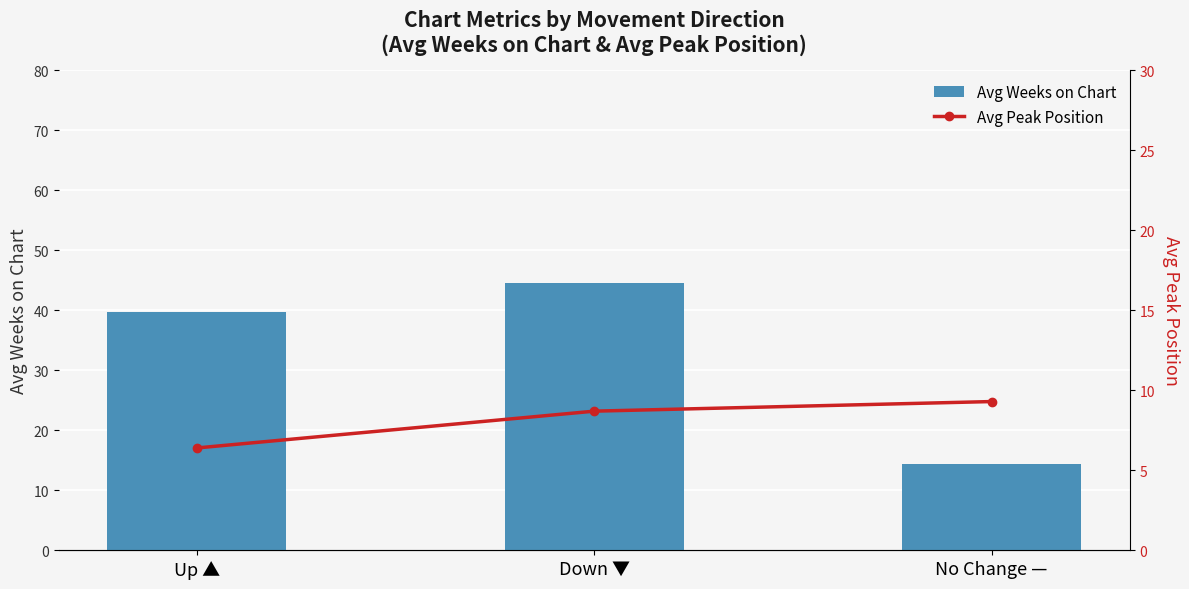

What is the total value across all series at No Change —?

23.7